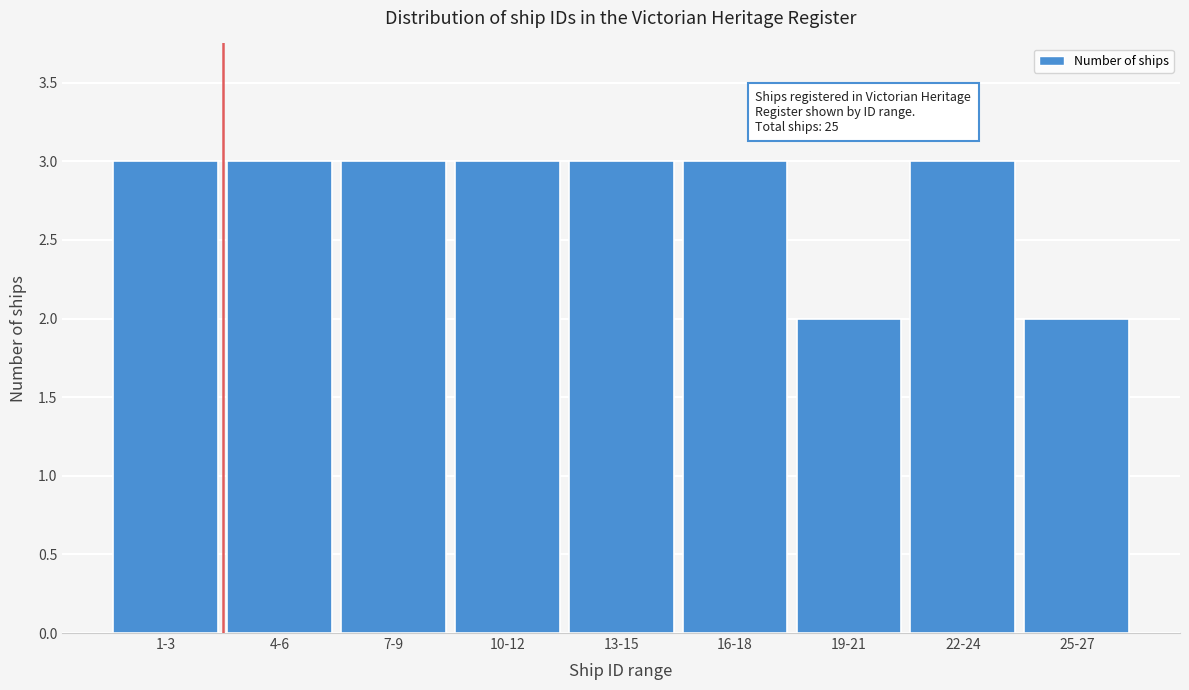

Reading left to right, extract all data points from this chart.

3	3	3	3	3	3	2	3	2